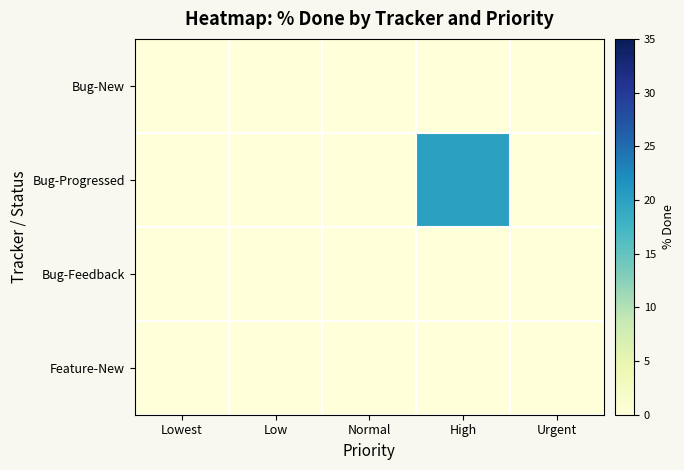

Reading left to right, transcribe all the data shown in this chart.

Bug-New: Lowest=0	Low=0	Normal=0	High=0	Urgent=0
Bug-Progressed: Lowest=0	Low=0	Normal=0	High=20	Urgent=0
Bug-Feedback: Lowest=0	Low=0	Normal=0	High=0	Urgent=0
Feature-New: Lowest=0	Low=0	Normal=0	High=0	Urgent=0